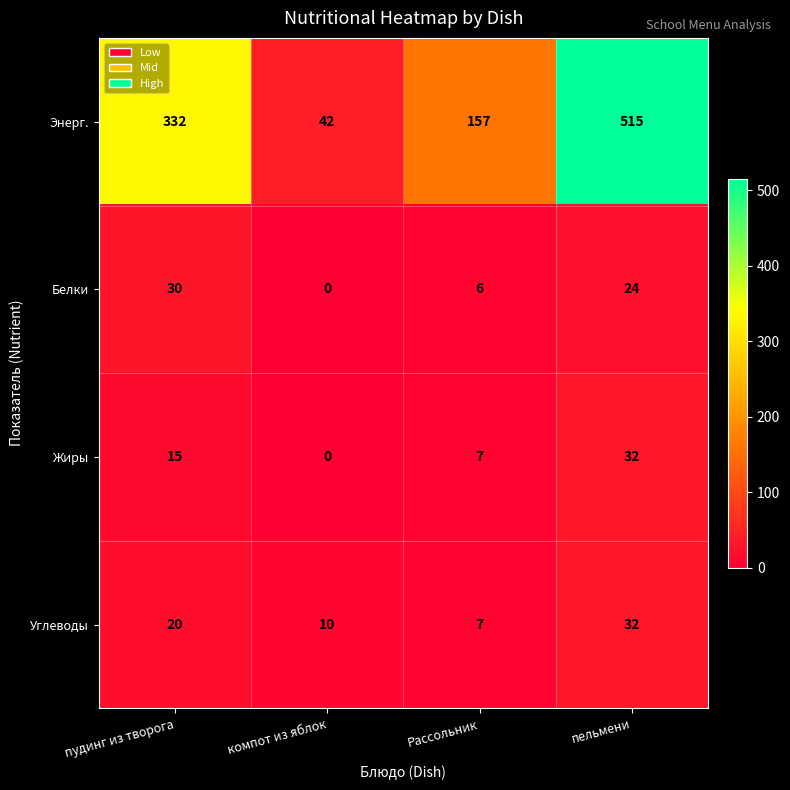

At пудинг из творога, list the series in order from smallest to largest.

Жиры, Углеводы, Белки, Энерг.